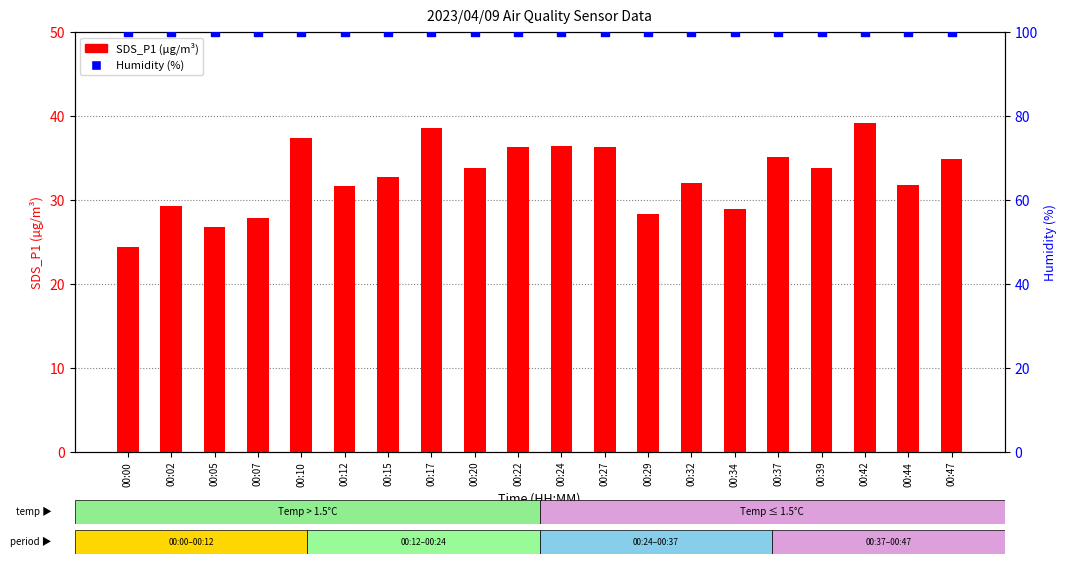

Which series reaches the minimum Y coordinate?

SDS_P1